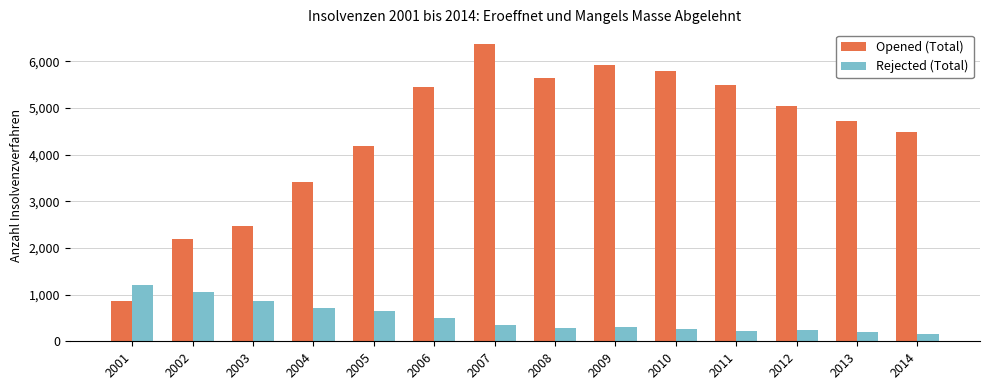

True or false: Opened (Total) has a value of 5645 at 2008.

True